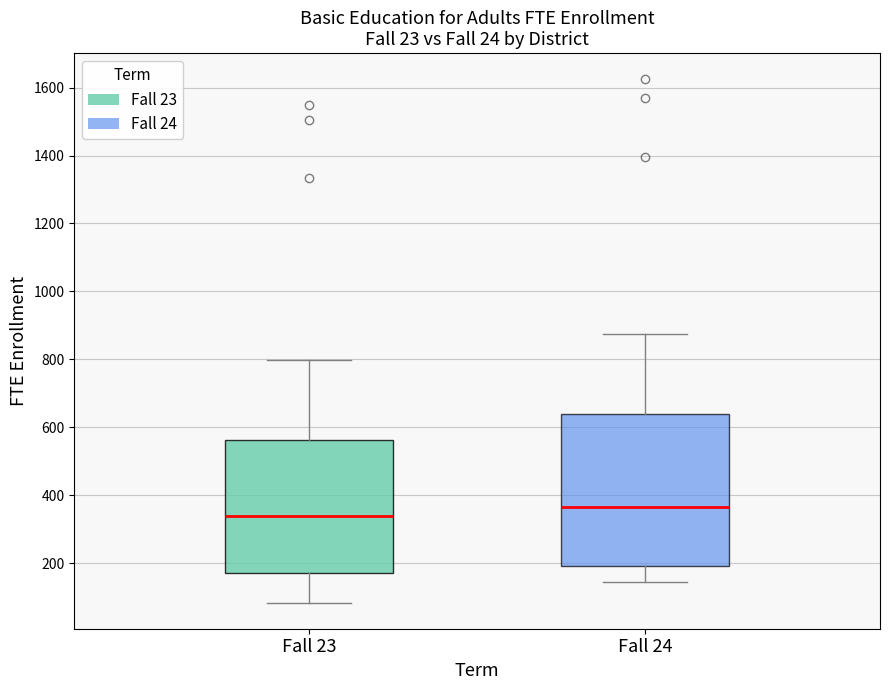

Which box is the tallest, from its lower edge to its upper edge?

Fall 24